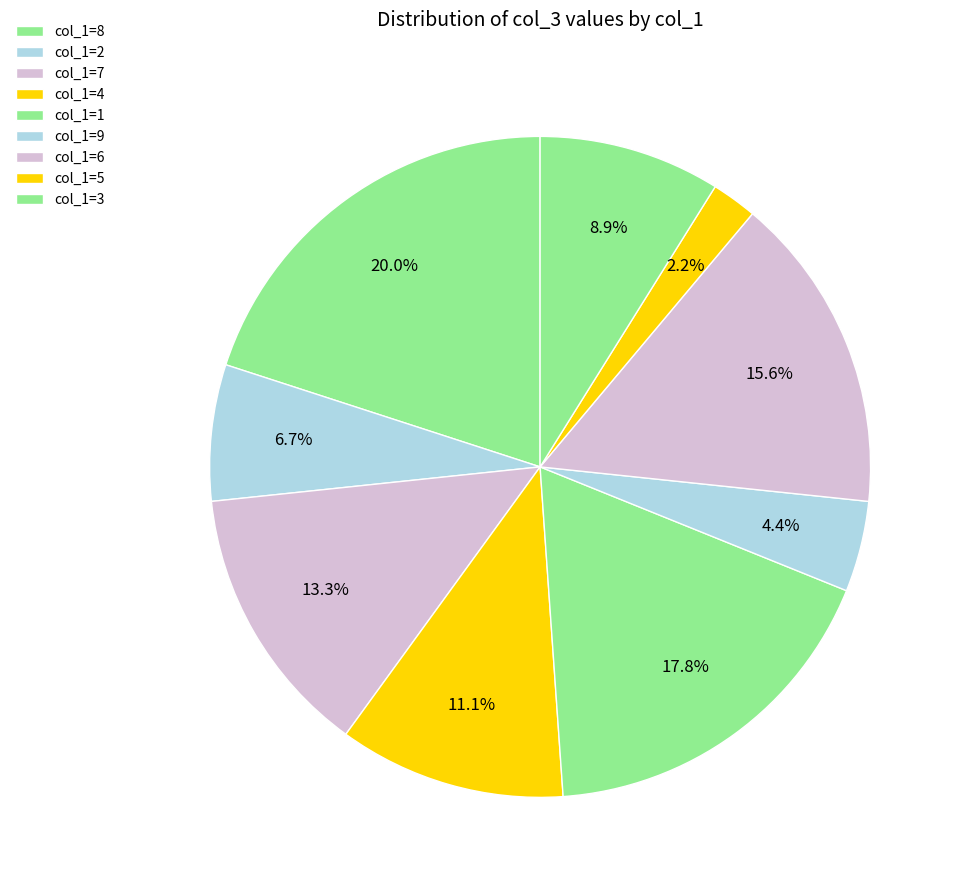

Count the number of slices in the pie.

9